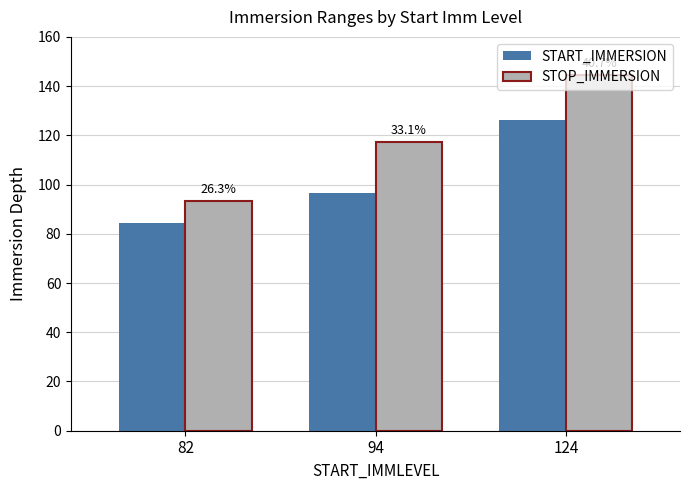

What are all the series names shown in the legend?

START_IMMERSION, STOP_IMMERSION